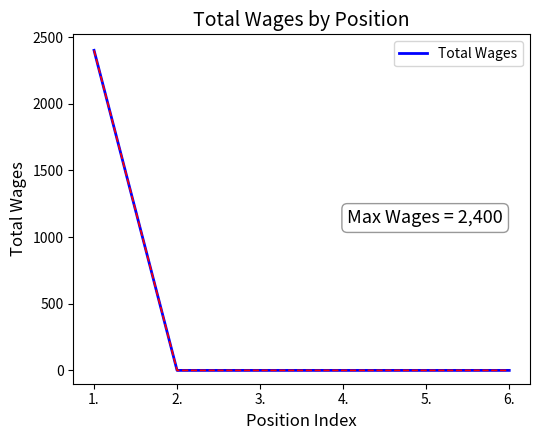

Reading left to right, what are all the values shown in this chart?

1.=2400	2.=0	3.=0	4.=0	5.=0	6.=0